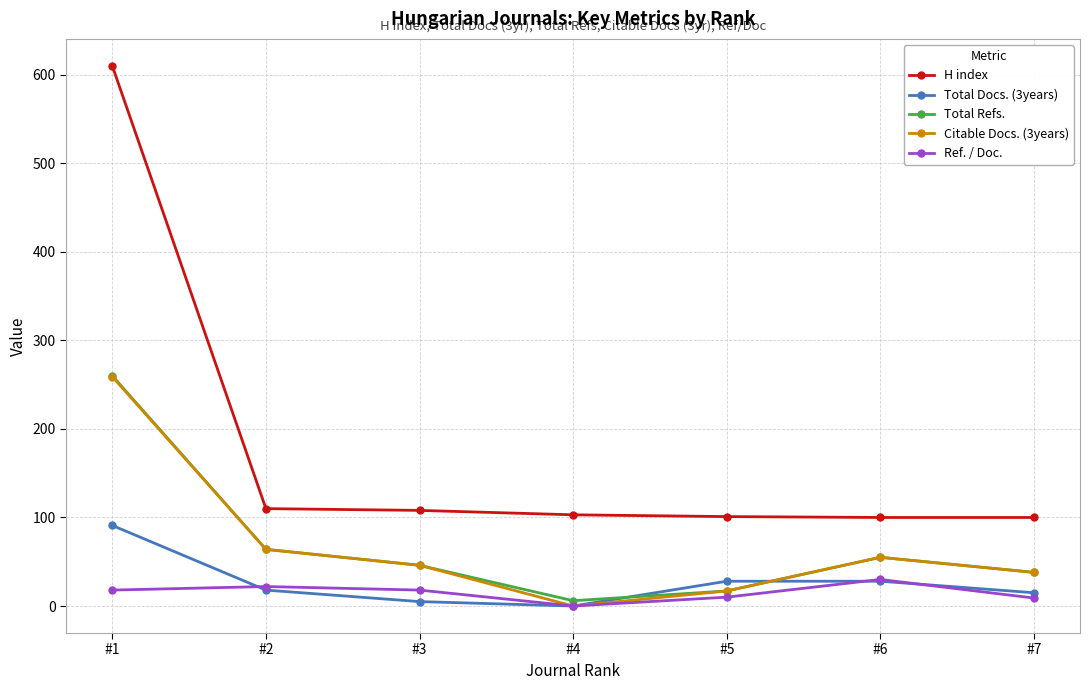

Which category has the highest value across all series?

#1